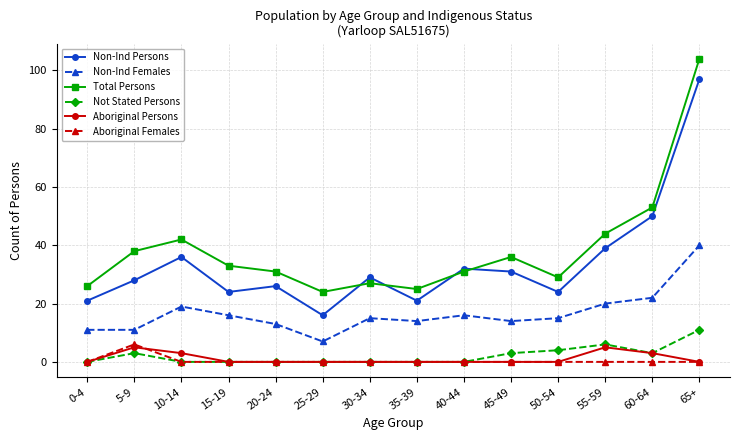

Between 30-34 and 60-64, which series saw the biggest shift?

Total Persons